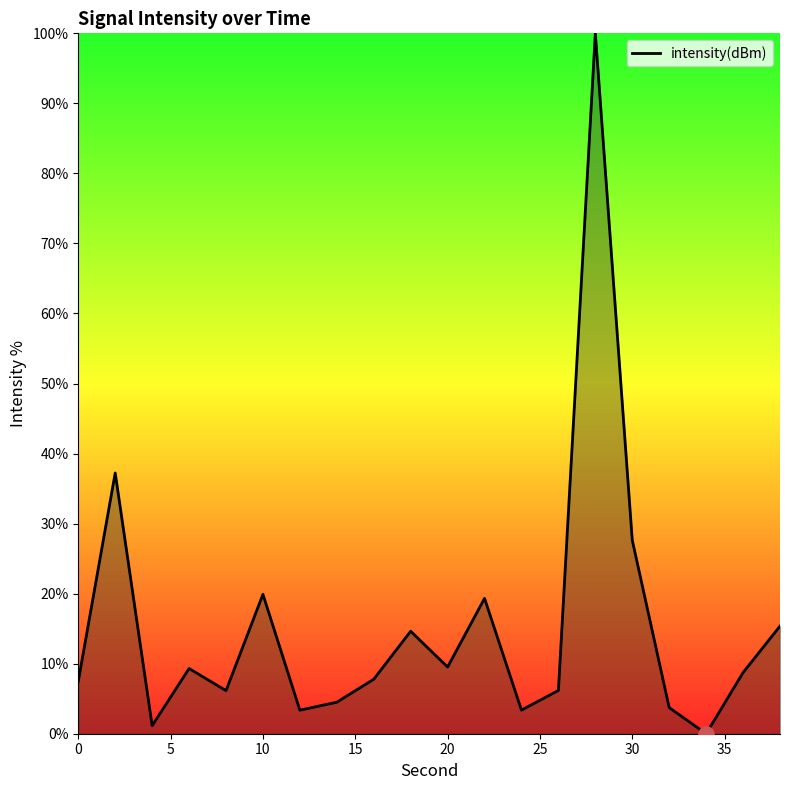

What is the maximum value shown in the chart?

100.0